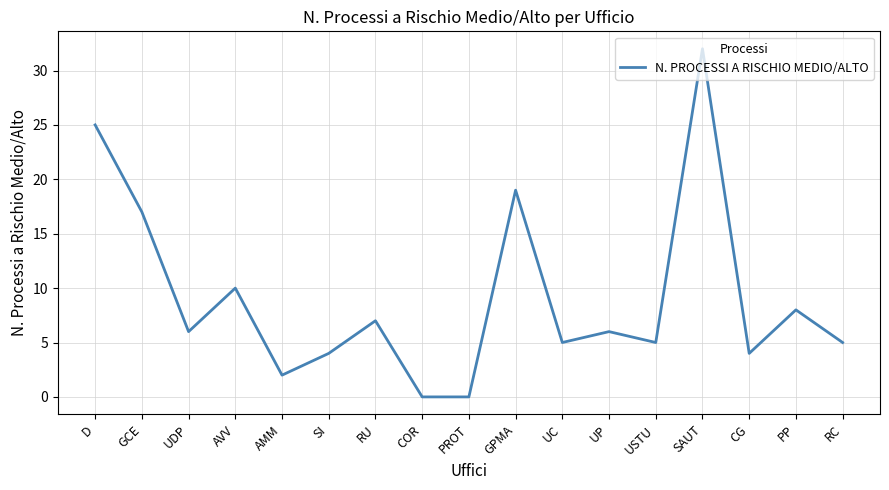

What position from the left is PROT?

9